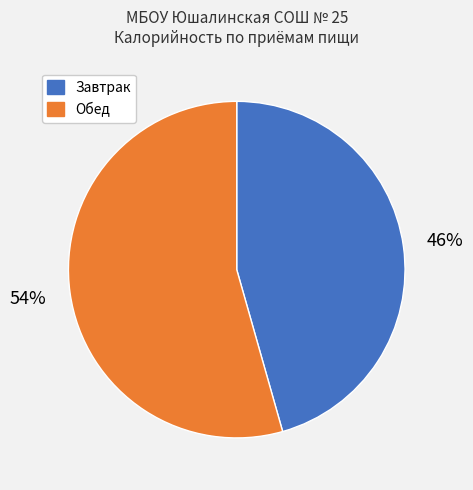

Does any single category account for the majority?

Yes